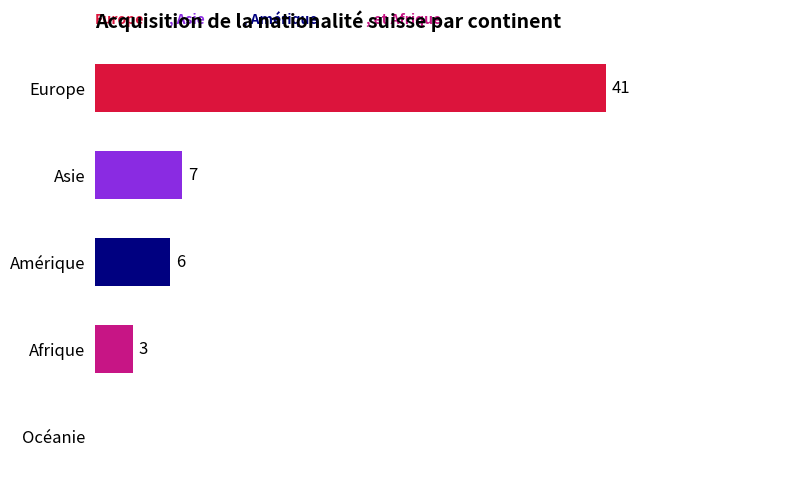

At which label is the value closest to 20?

Asie